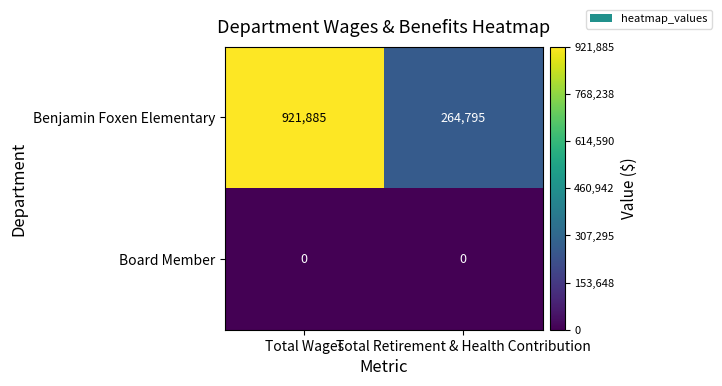

Which category has the highest value in the Benjamin Foxen Elementary series?

Total Wages